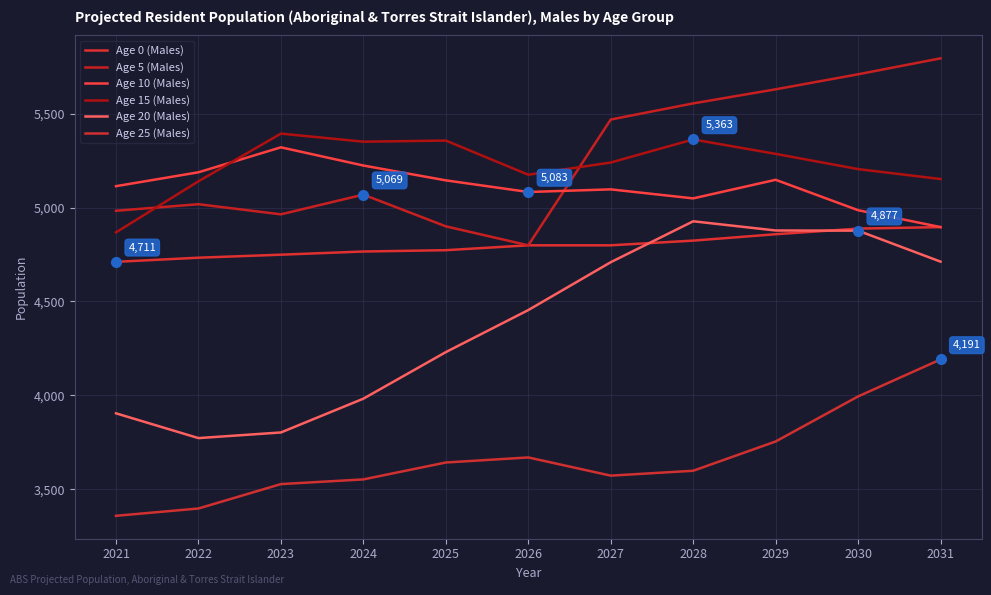

Which label corresponds to the largest value in the chart?

2031